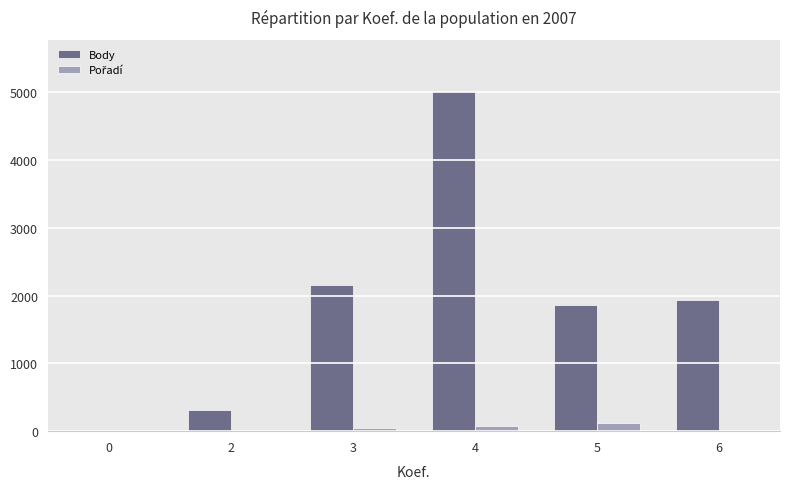

Which series has the largest total across all categories?

Body